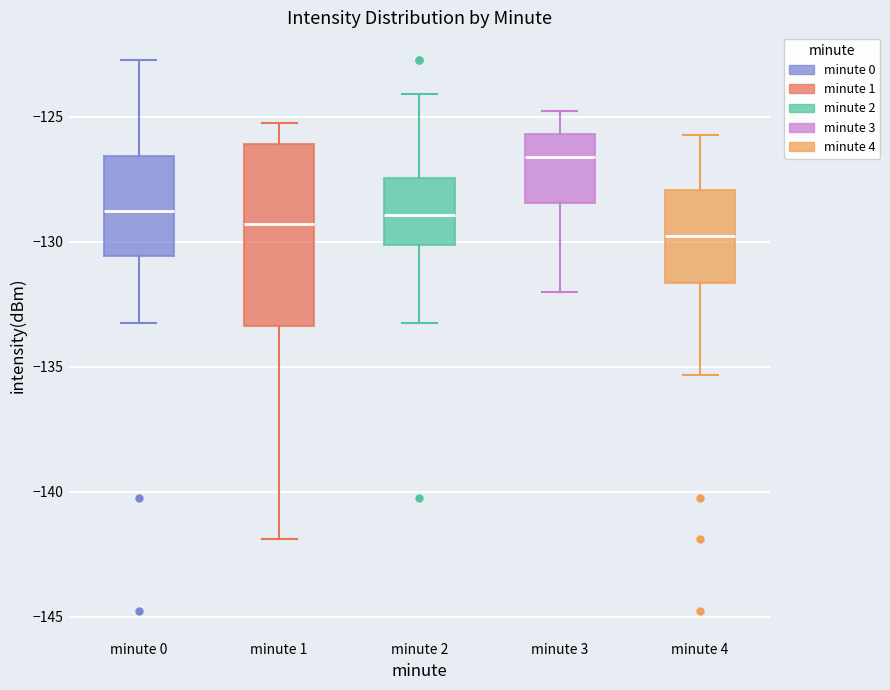

Which box's median line is the highest?

minute 3